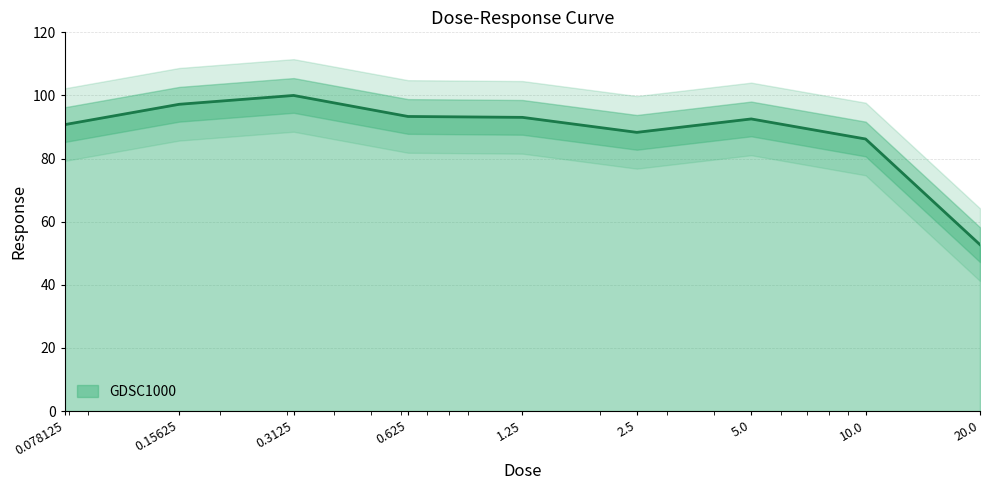

Is it true that the value at 20.0 is 32.9?

False